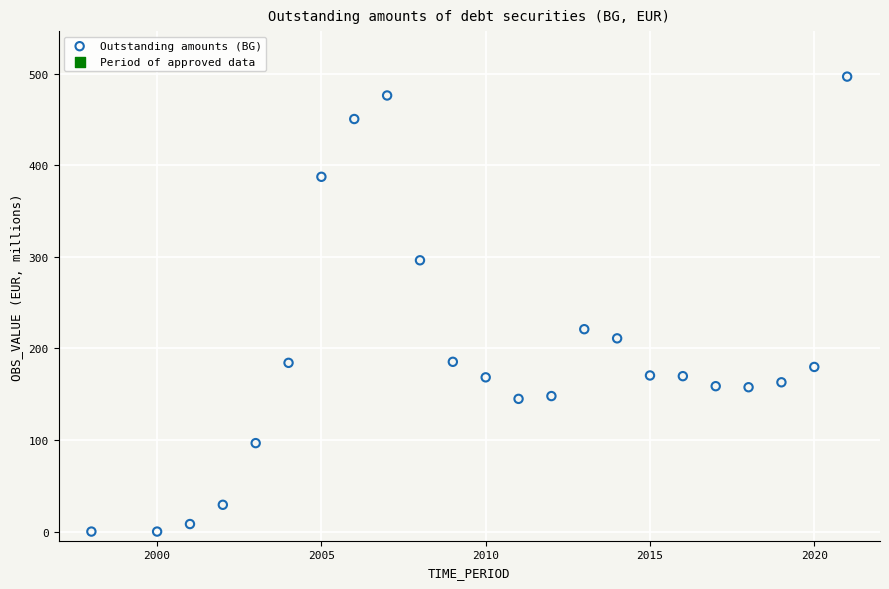

What Y value in the scatter plot is closest to 248?

221.1